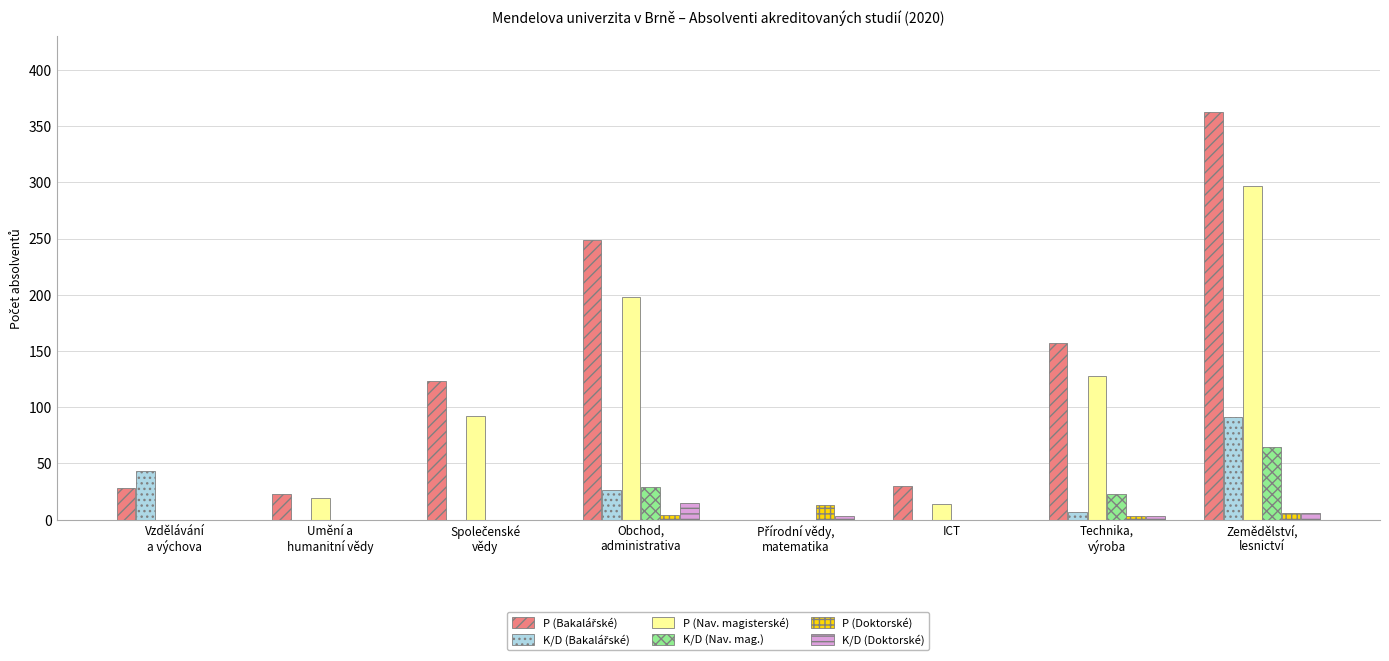

At which category is the sum across all series the highest?

Zemědělství,
lesnictví